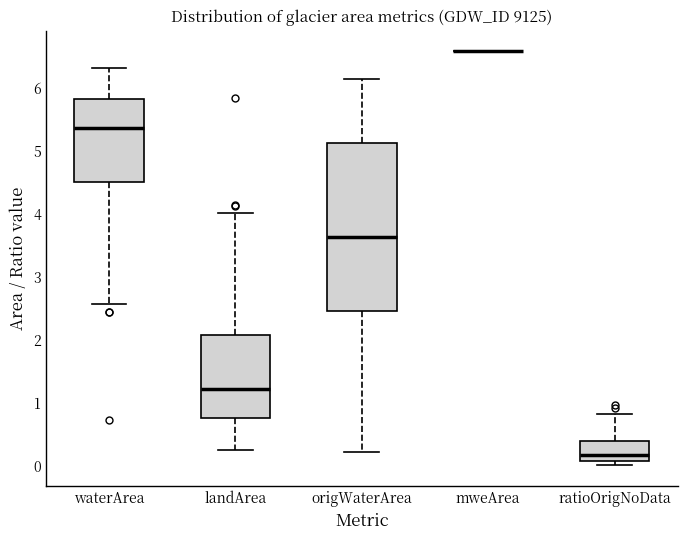

Where is the upper edge of the box for origWaterArea on the y-axis? The values are not printed on the chart, so give them approximately, as read against the axis.

5.1